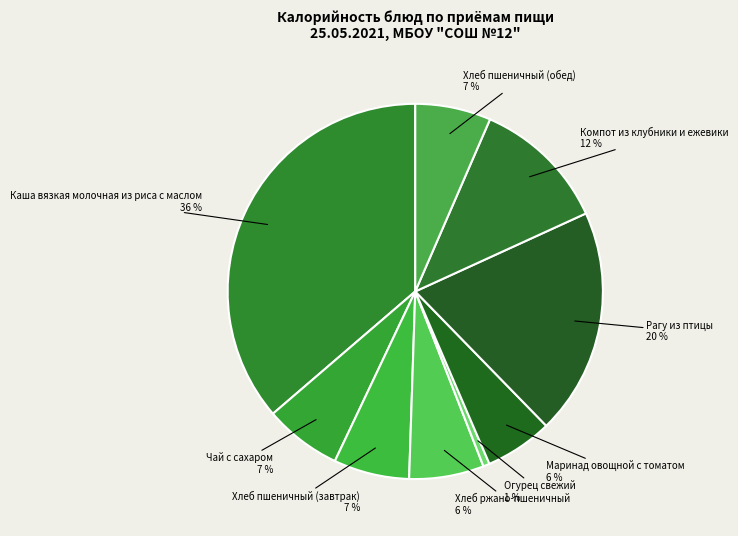

To the nearest percent, what is the average slice percentage?

11%